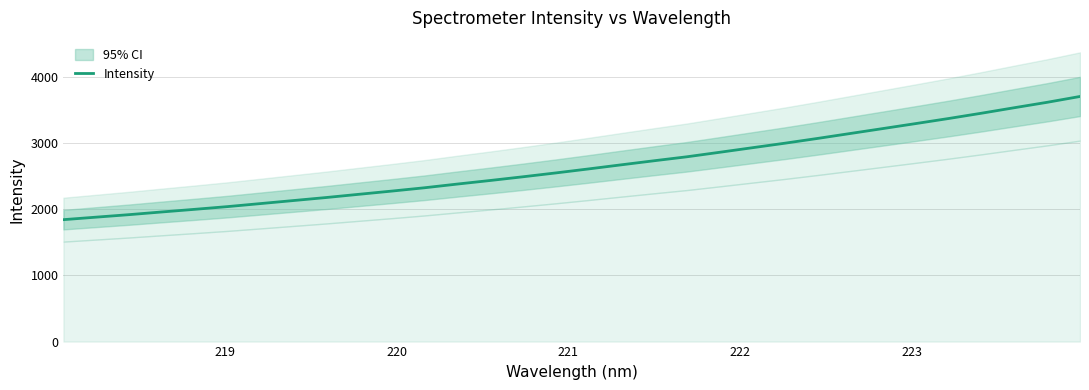

What is the maximum value for Intensity?

3702.4